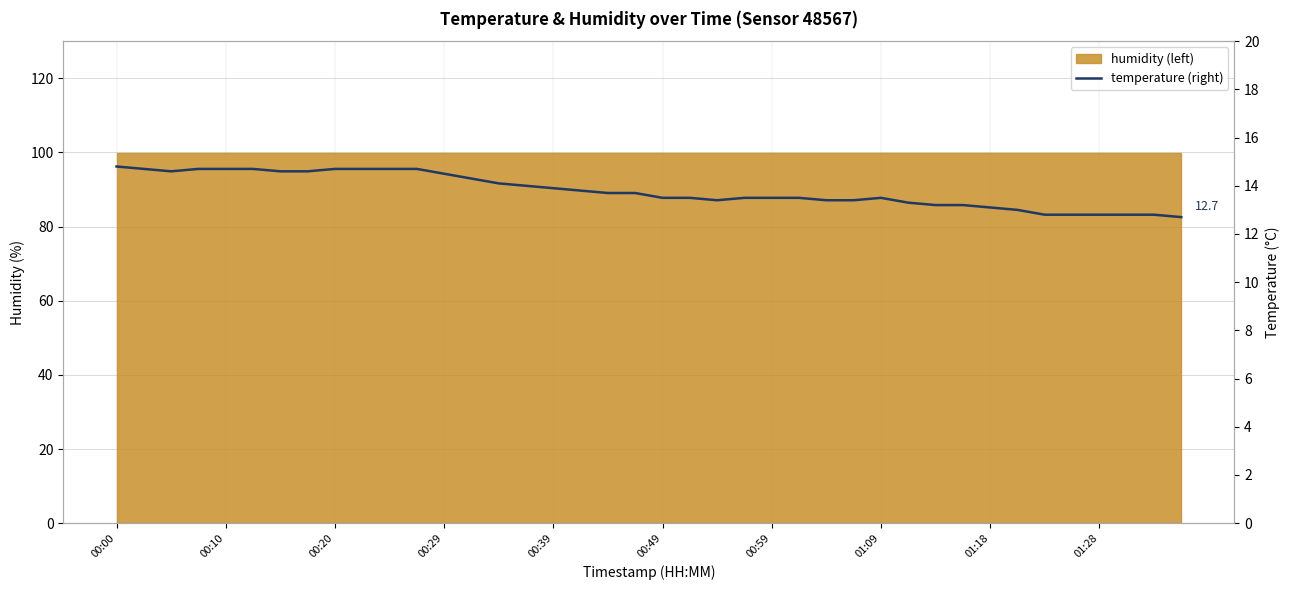

Is it true that the value at 31 is 18.2?

False